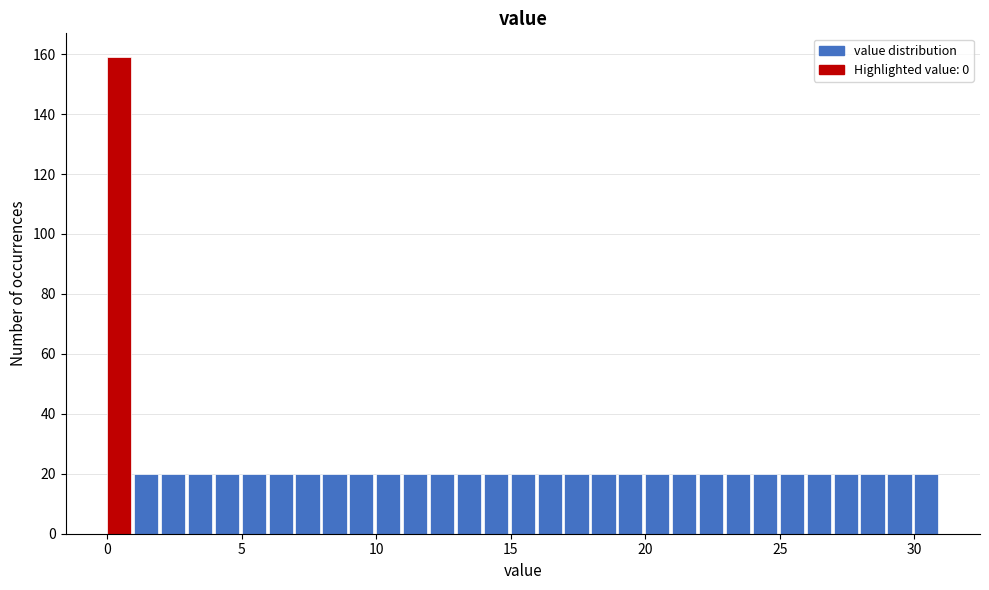

Read against the x-axis, roughly where is the centre of the tallest bar?

0.5